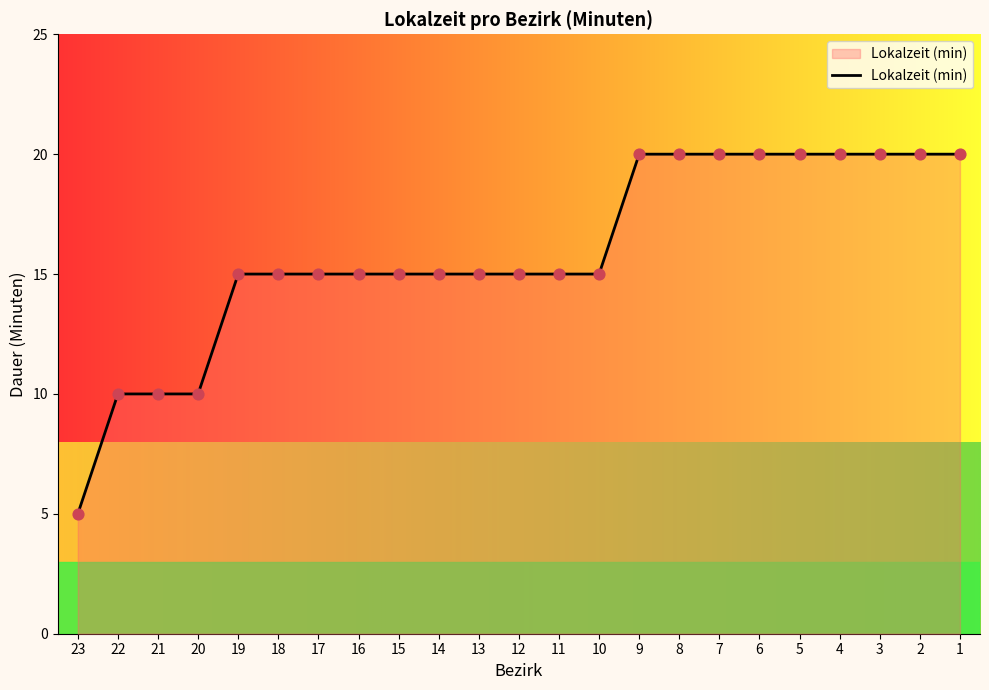

Between 4 and 18, which is larger?

4